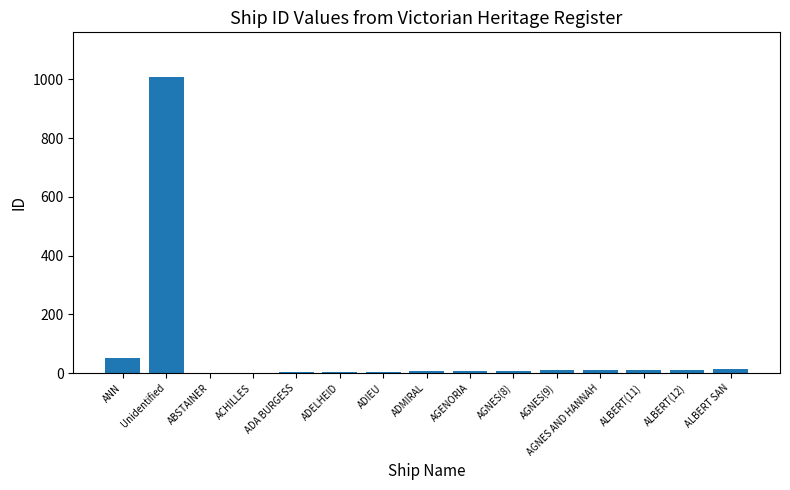

What is the change in value from ADIEU to AGNES(9)?

+4